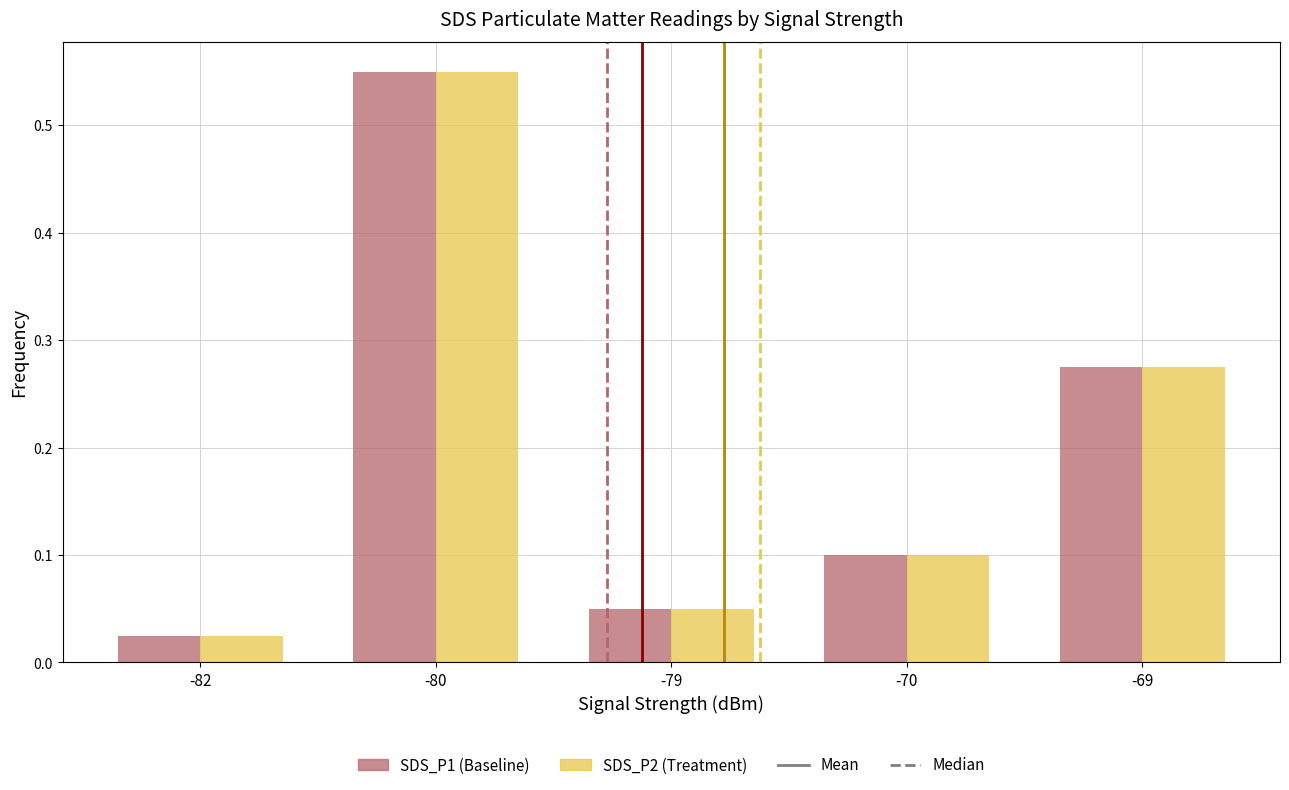

What is the total value across all series at -80?

1.1